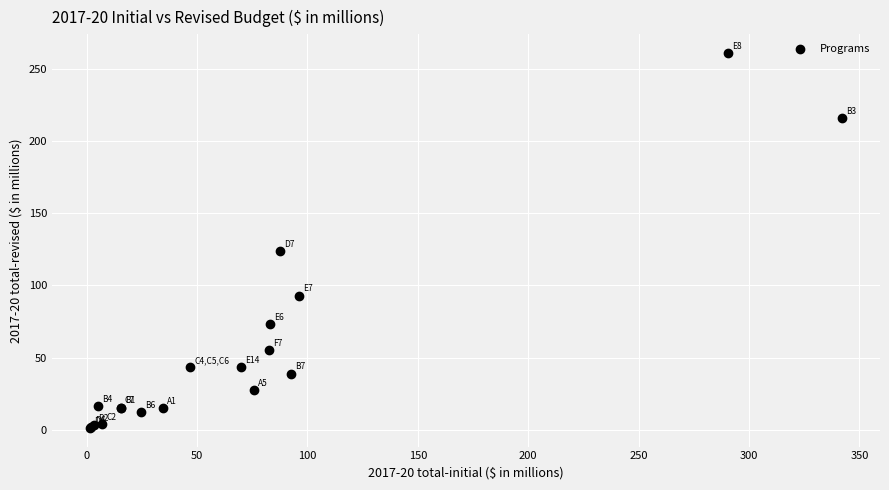

What Y value in the scatter plot is closest to 131?

124.0